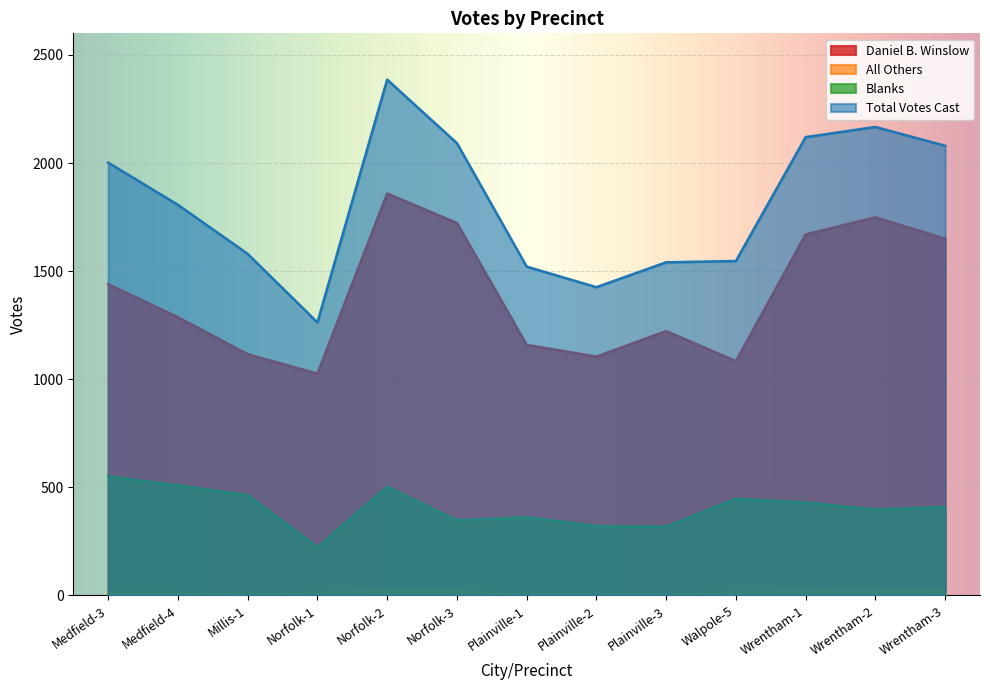

How many series are shown in this chart?

4